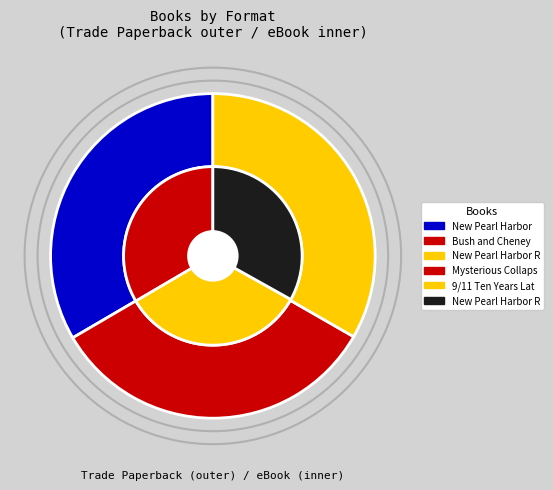

Combined, do 2 and 1 account for over 50%?

Yes